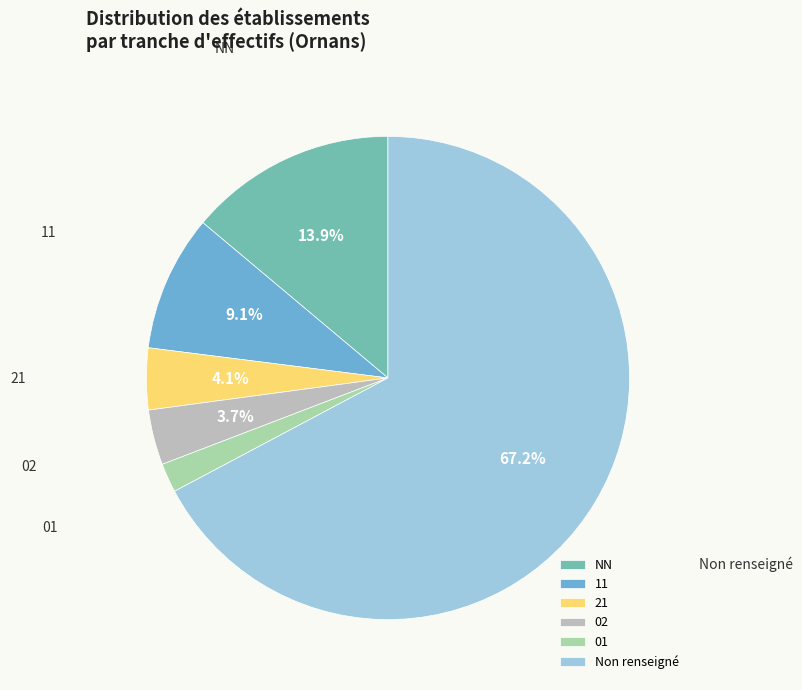

What is the largest slice in the pie chart?

Non renseigné